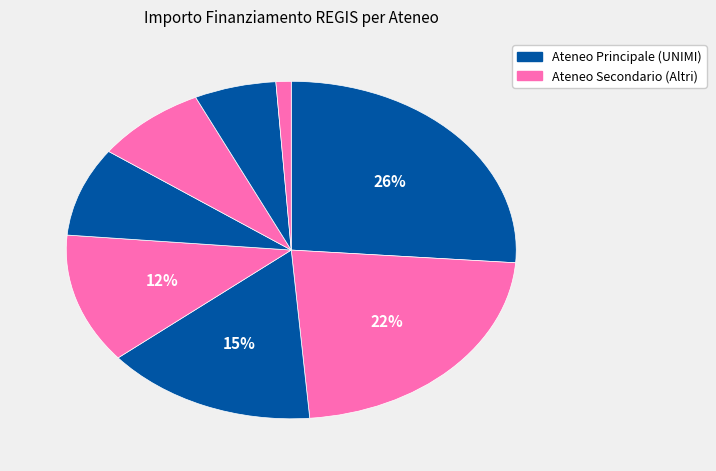

What is the largest slice in the pie chart?

UNIVERSITA DEGLI STUDI DI MILANO